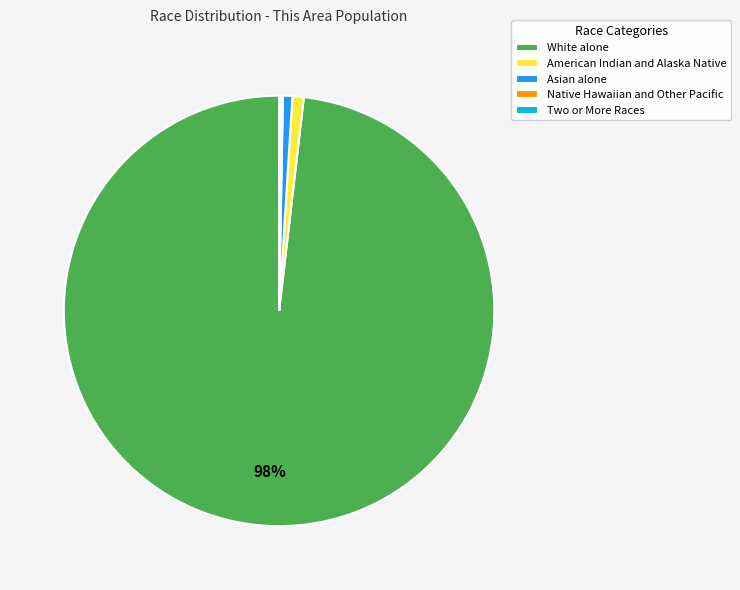

To the nearest percent, what percentage of the pie is American Indian and Alaska Native?

1%